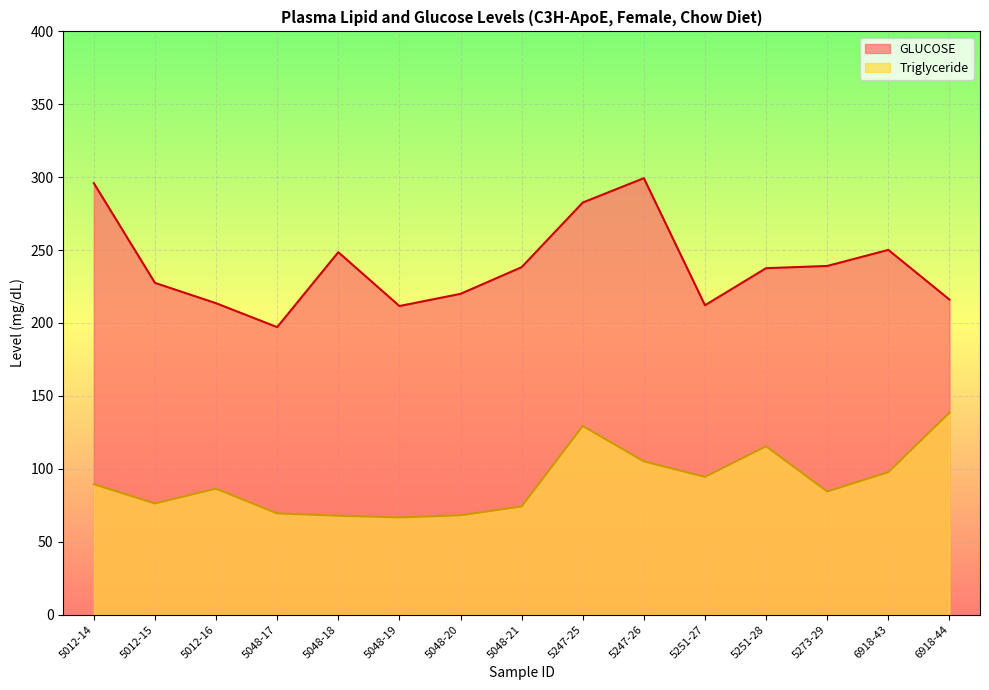

True or false: Triglyceride and GLUCOSE cross at least once.

False